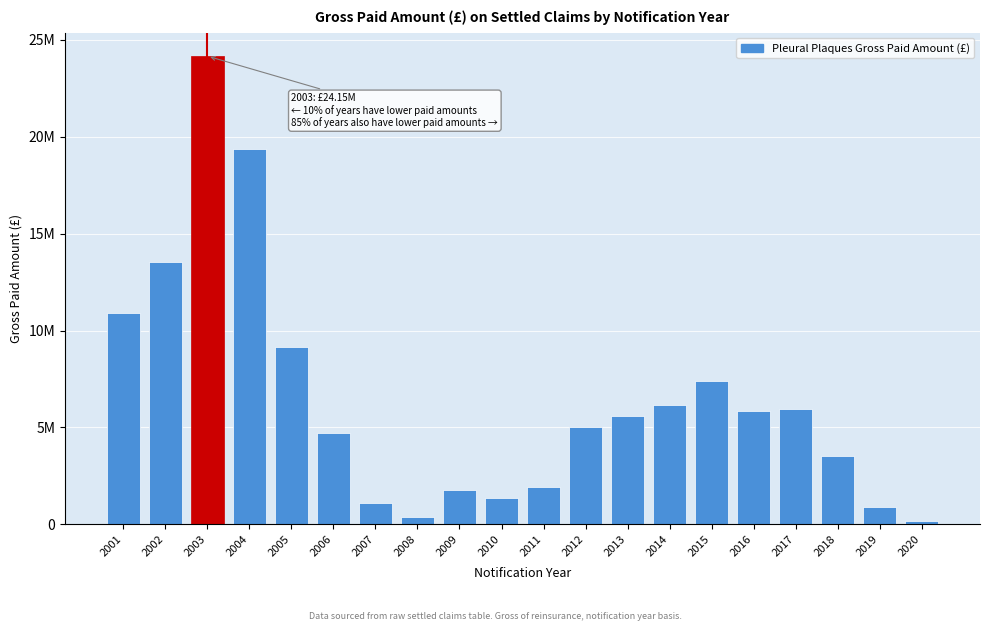

Does the chart contain any negative values?

No